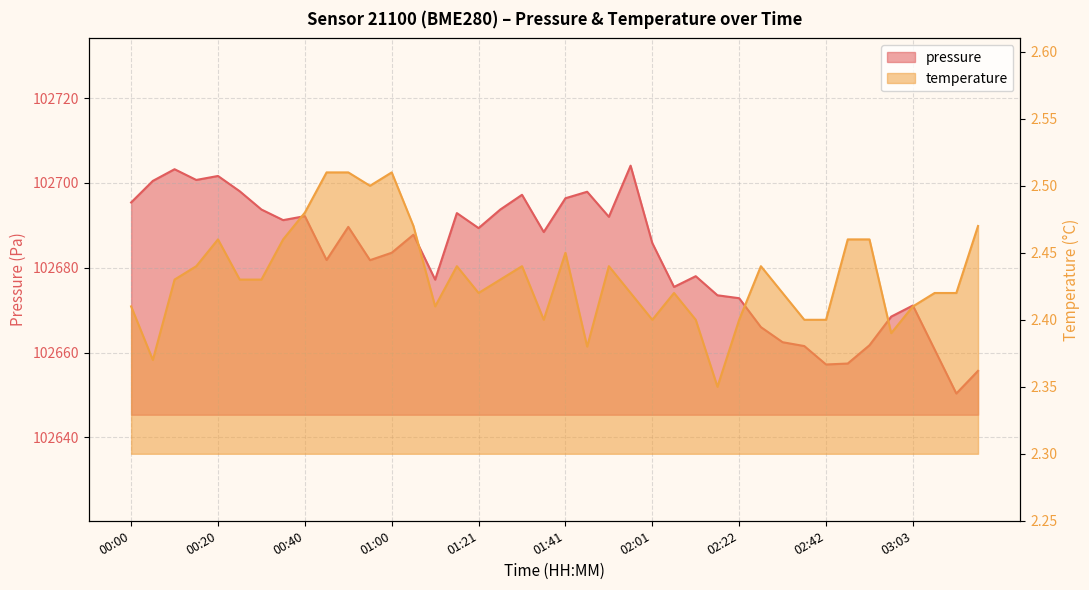

Where is the first local minimum for pressure?

00:15